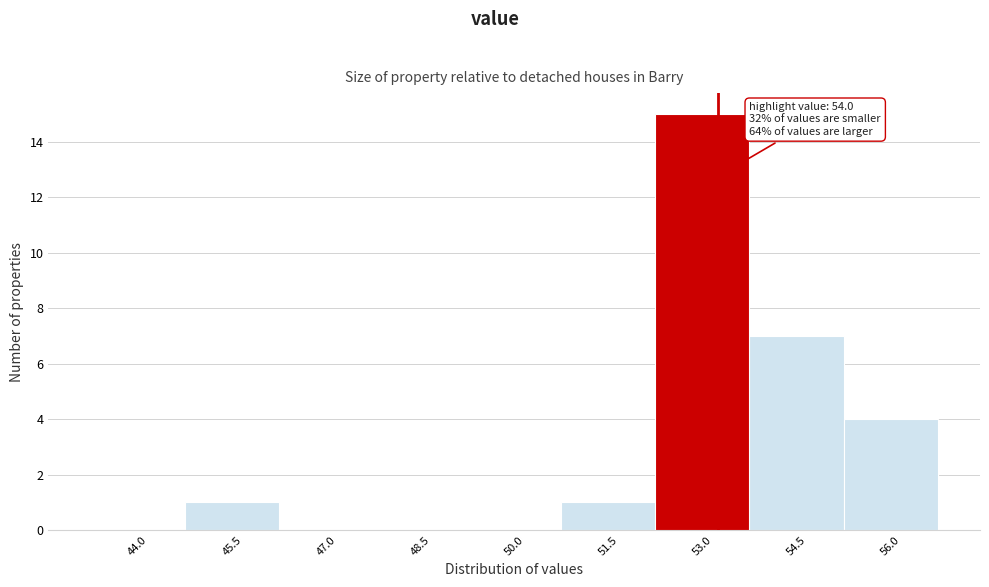

Reading left to right, list all the values displayed in this chart.

44.0=0	45.5=1	47.0=0	48.5=0	50.0=0	51.5=1	53.0=15	54.5=7	56.0=4